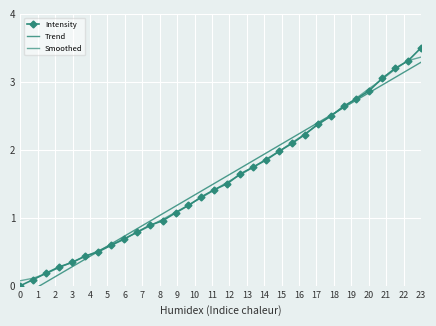

What is the difference between the Intensity values at 15 and 16?

0.1